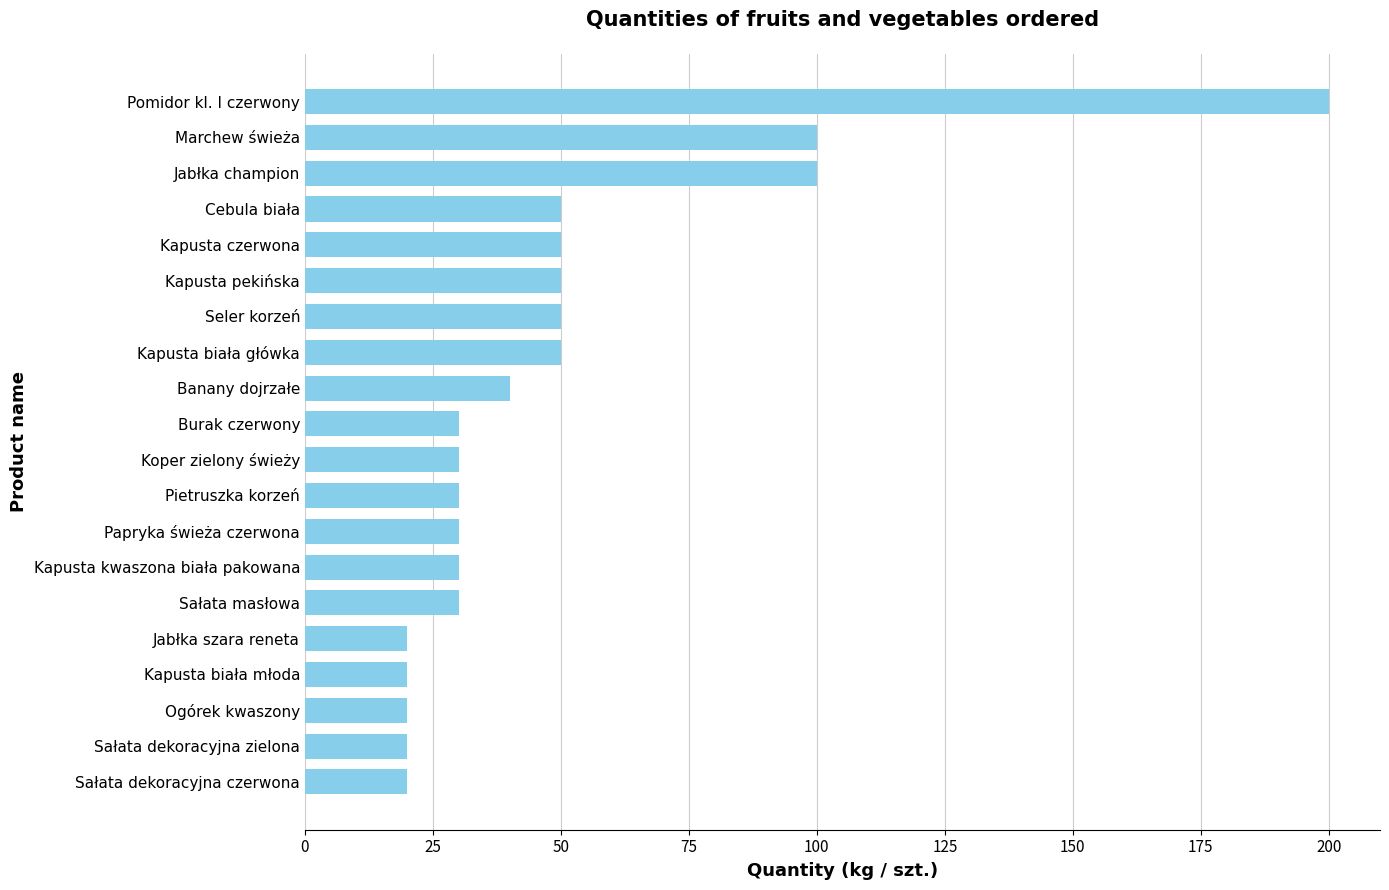

Are the bars horizontal?

Yes